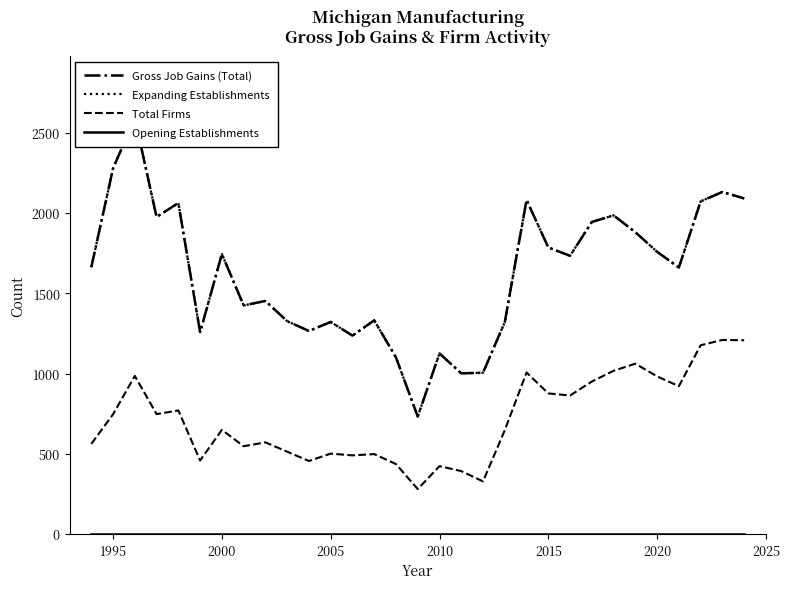

Does the chart display data point markers on the line(s)?

No